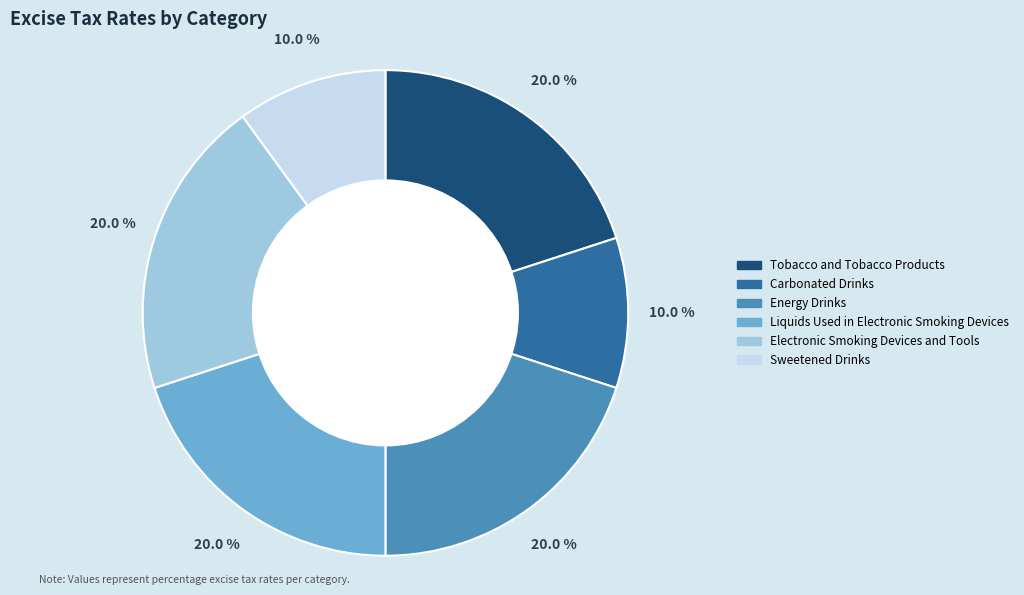

Which has a higher value, Energy Drinks or Carbonated Drinks?

Energy Drinks